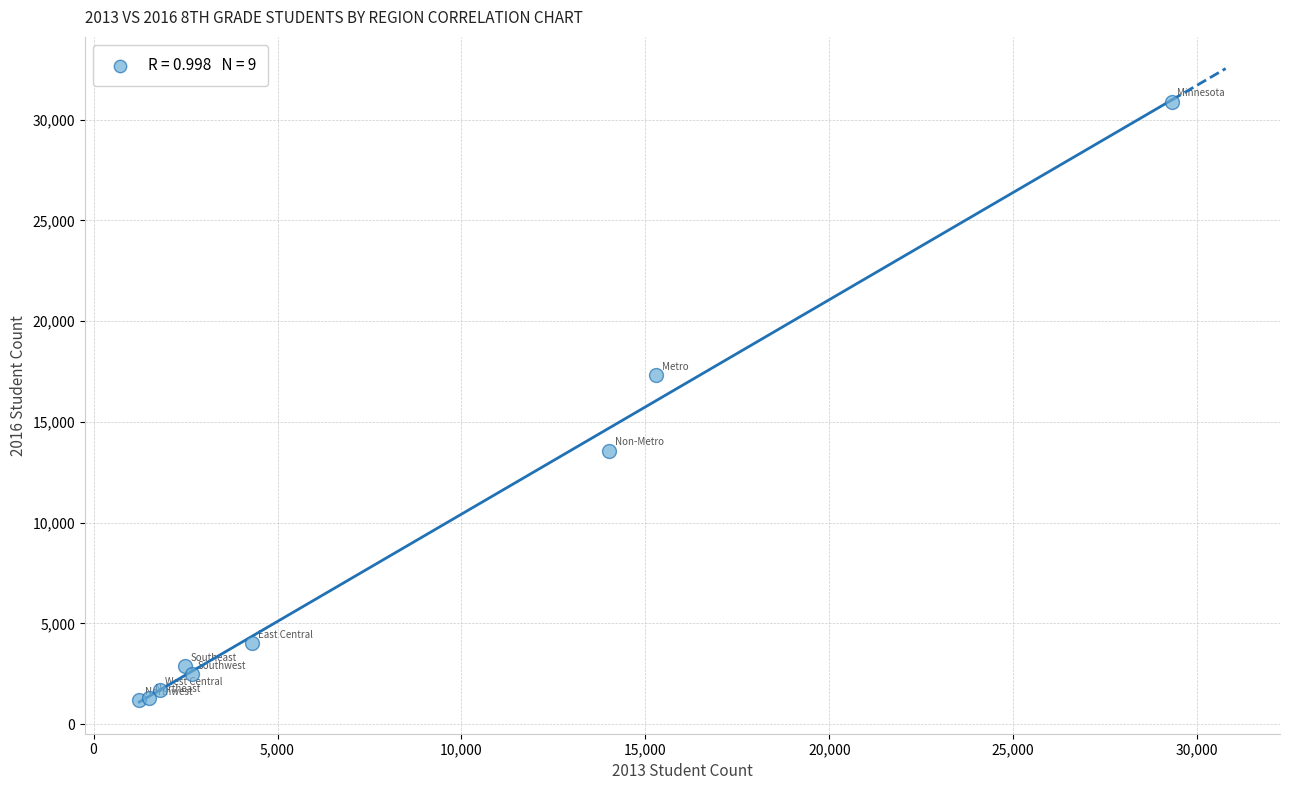

What Y value in the scatter plot is closest to 16032?

17317